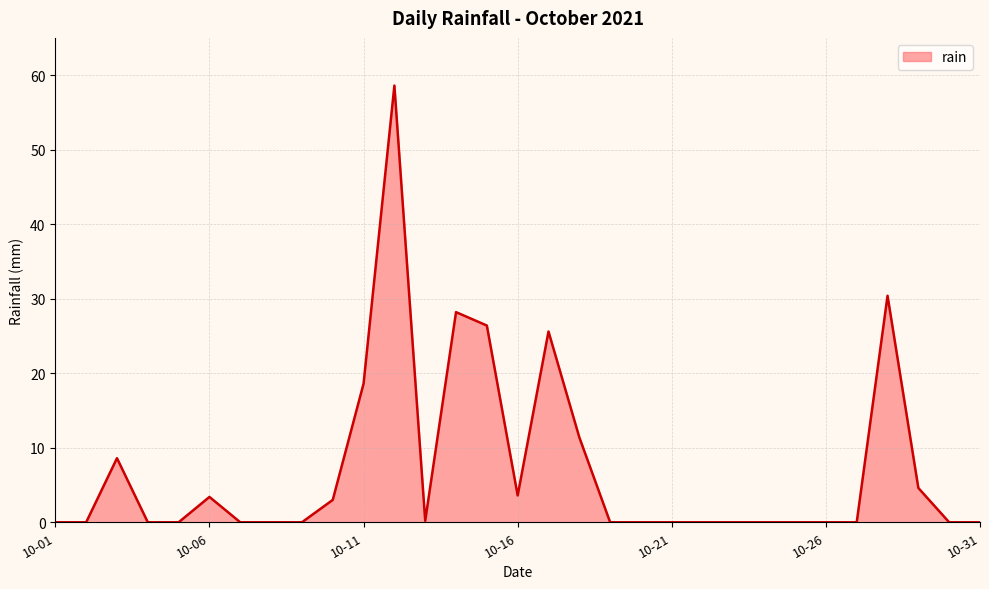

Does the chart have visible grid lines?

Yes